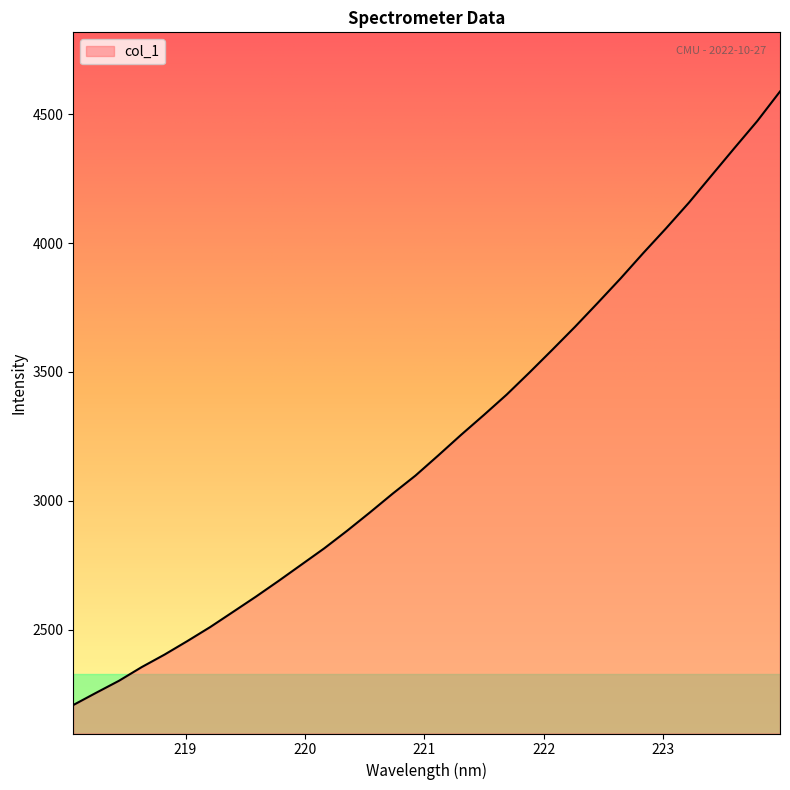

What is the average value?

3229.7